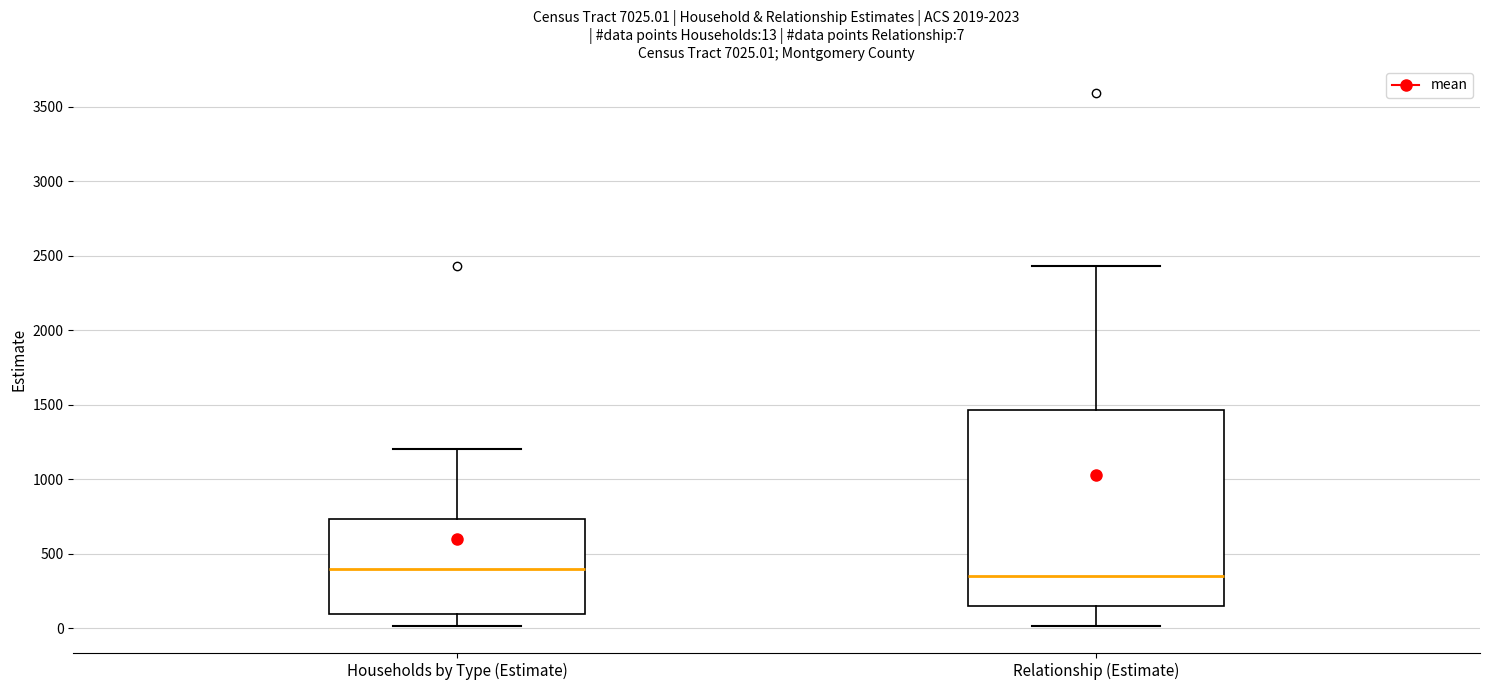

Which box is the tallest, from its lower edge to its upper edge?

Relationship (Estimate)